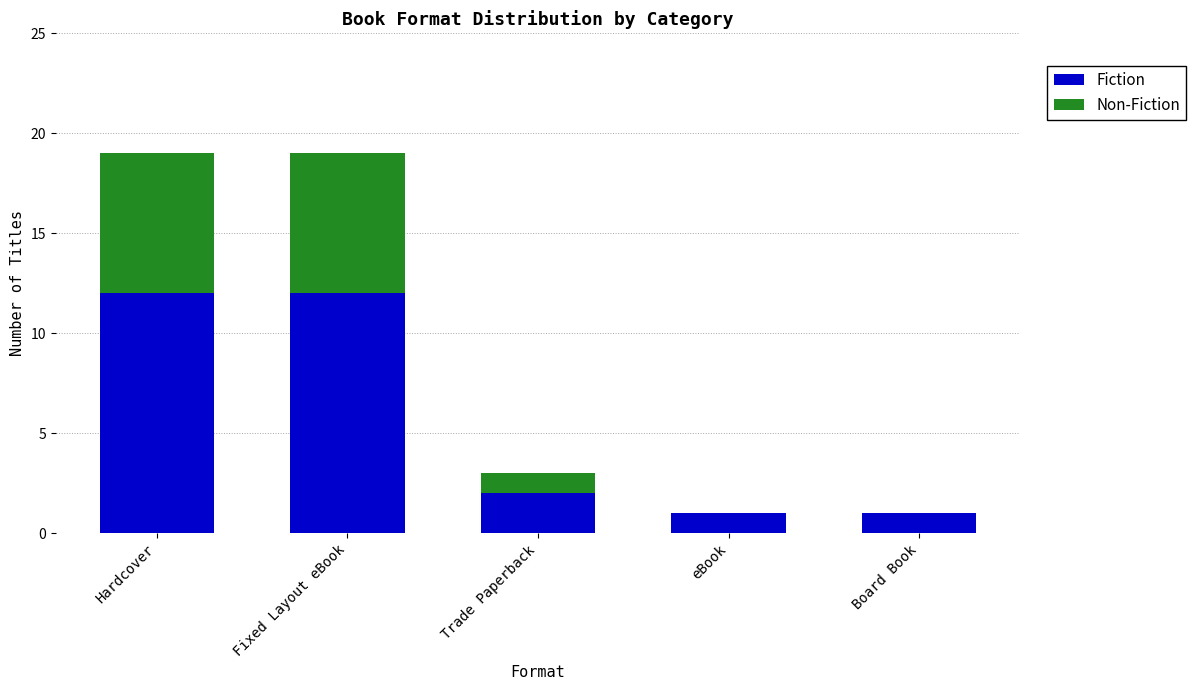

At which label is Fiction closest to 6?

Trade Paperback